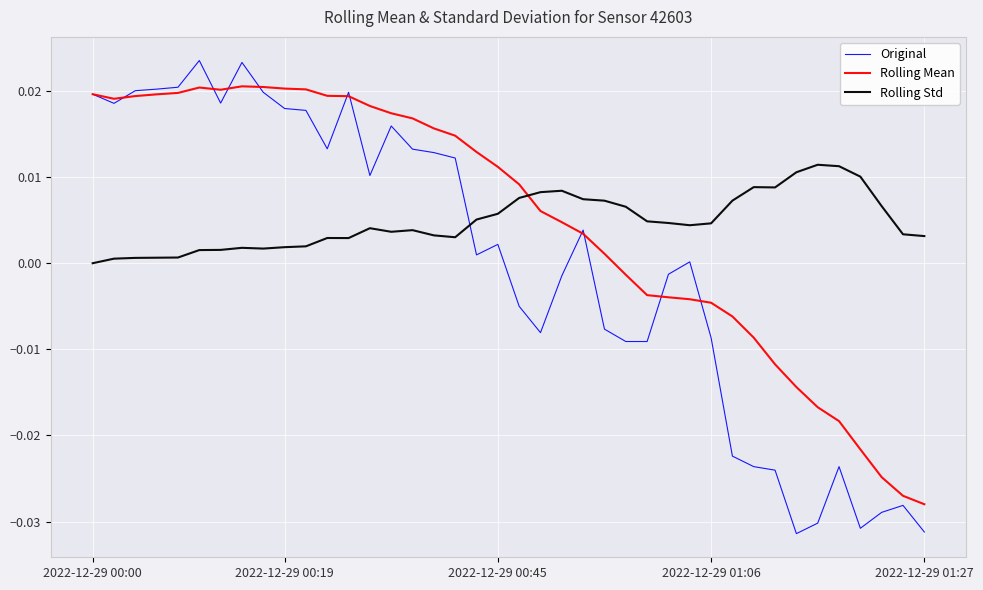

Which series has the widest spread of values?

Original